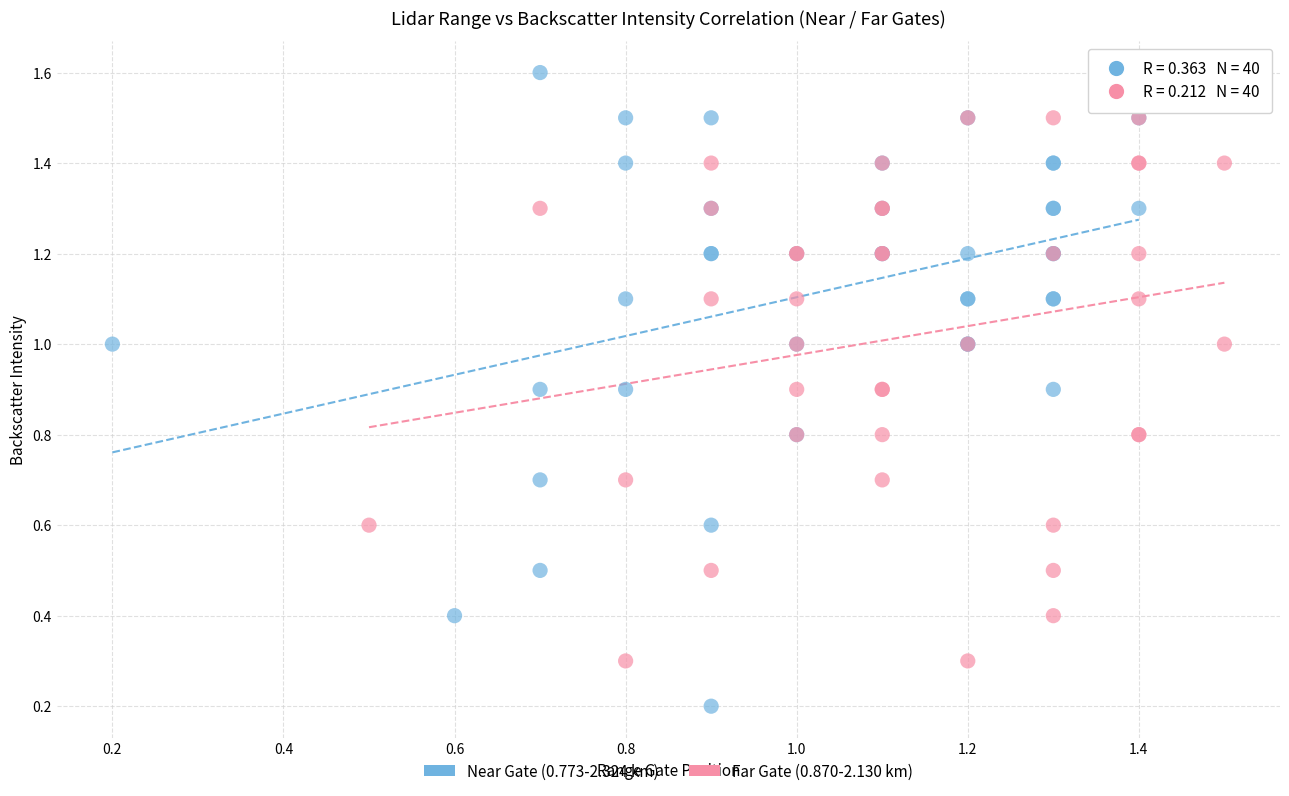

Which series contains the highest Y value?

Near Gate (0.773-2.324 km)